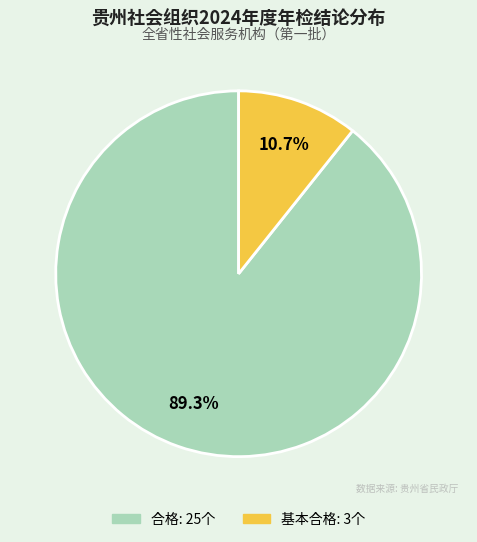

Count the number of slices in the pie.

2